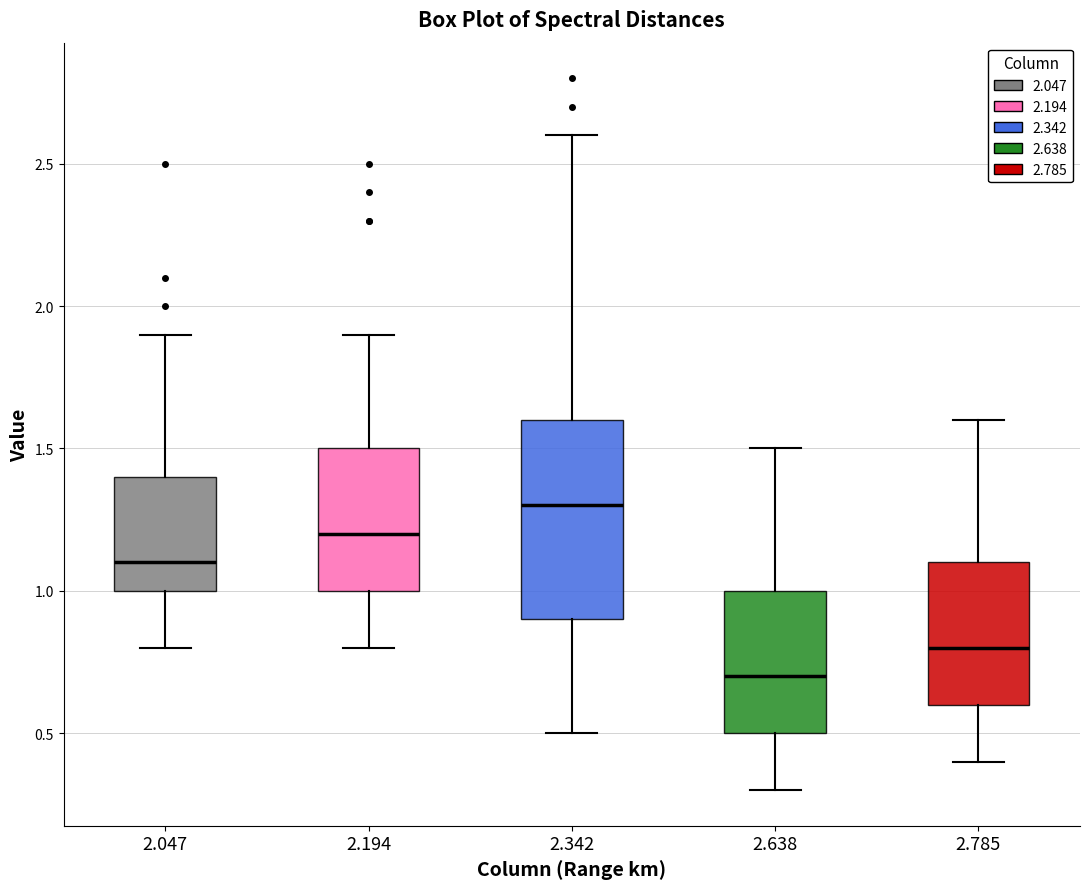

Where is the upper edge of the box at x = 2.194 on the y-axis? The values are not printed on the chart, so give them approximately, as read against the axis.

1.5